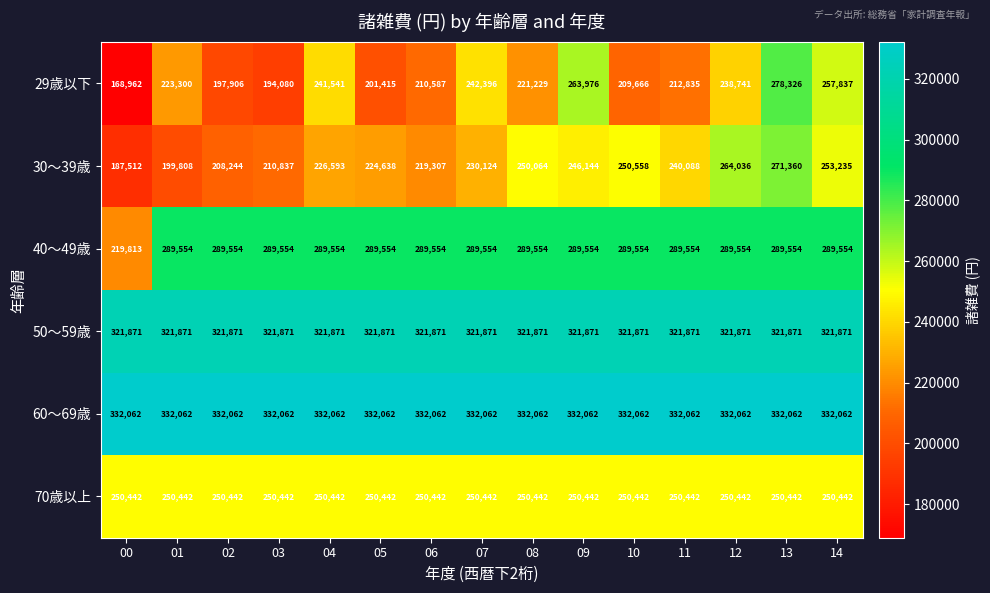

What is the total value across all series at 05?

1619982